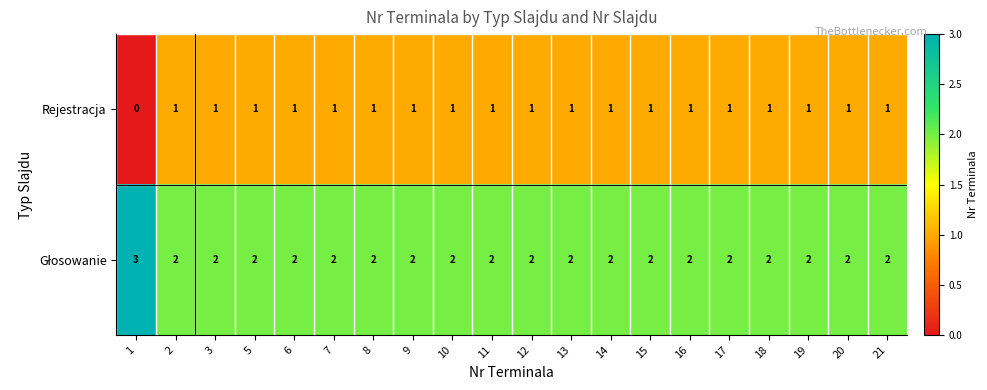

What is the total value across all series at 2?

3